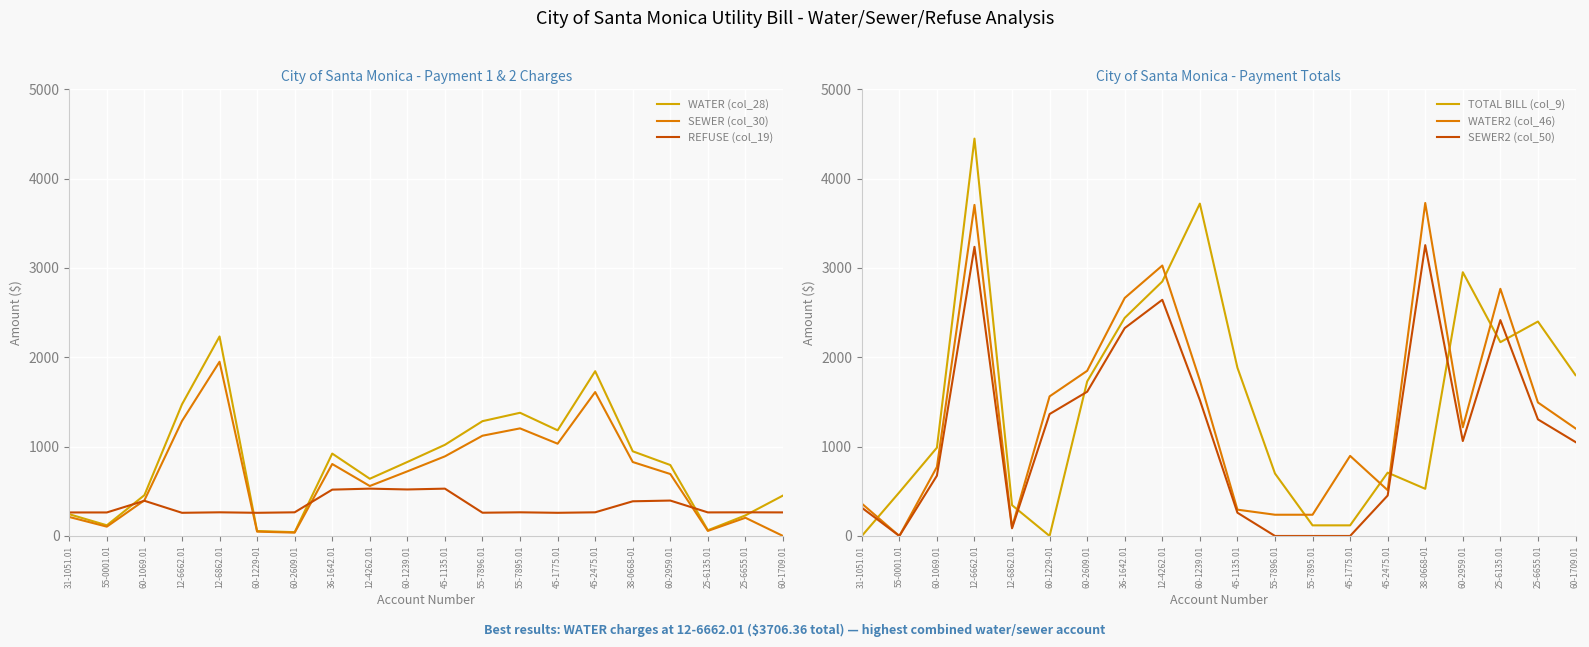

What is the difference between the maximum and minimum values in the WATER2 (col_46) series?

3727.7